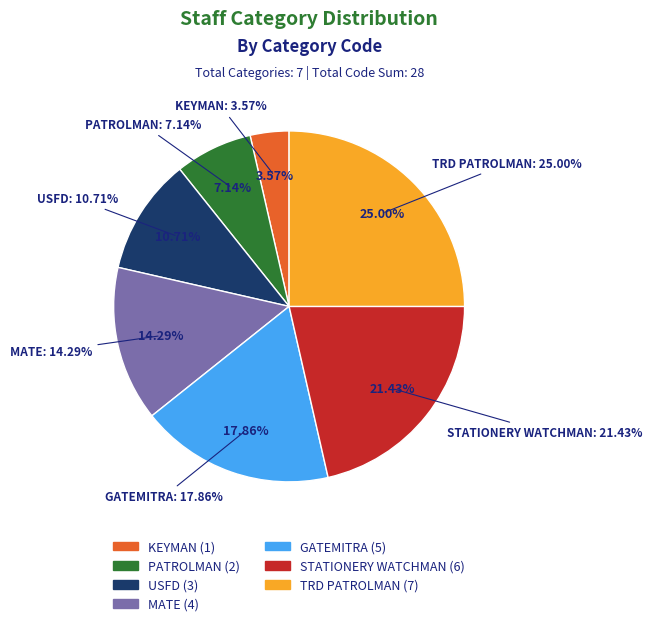

Which has a higher value, TRD PATROLMAN or GATEMITRA?

TRD PATROLMAN